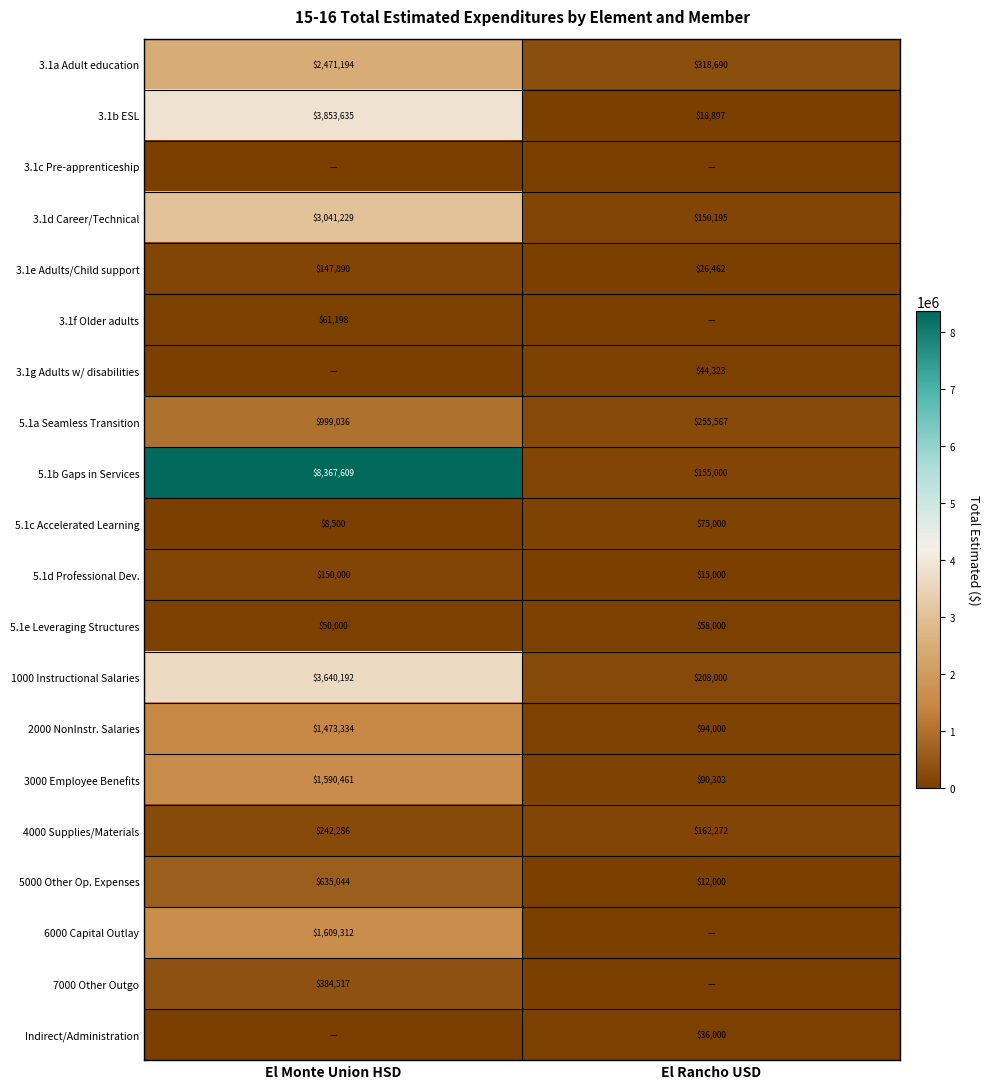

At which label does 5.1c Accelerated Learning reach its minimum?

El Monte Union HSD